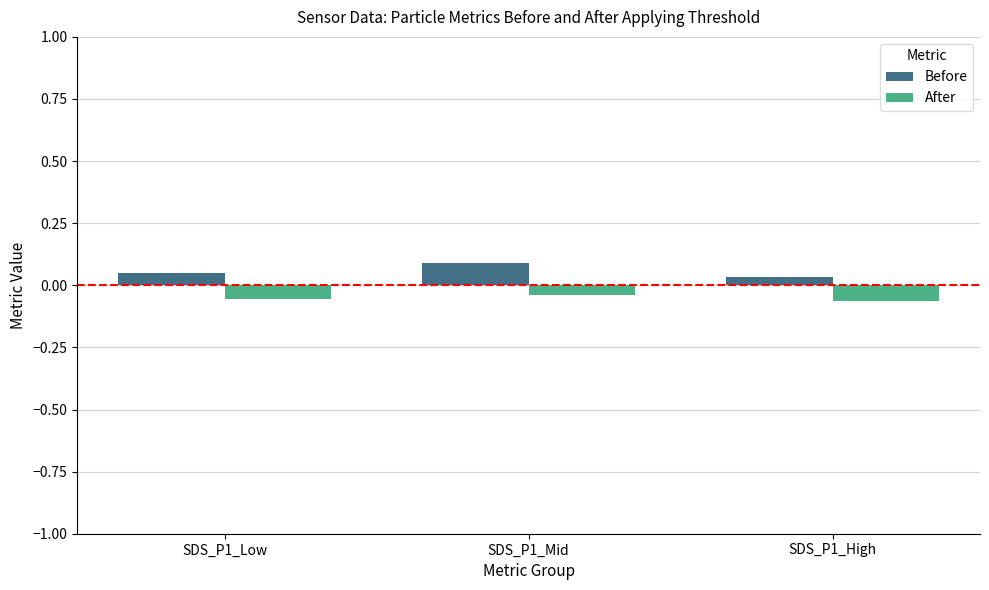

List the series in order of their peak value, highest first.

Before, After